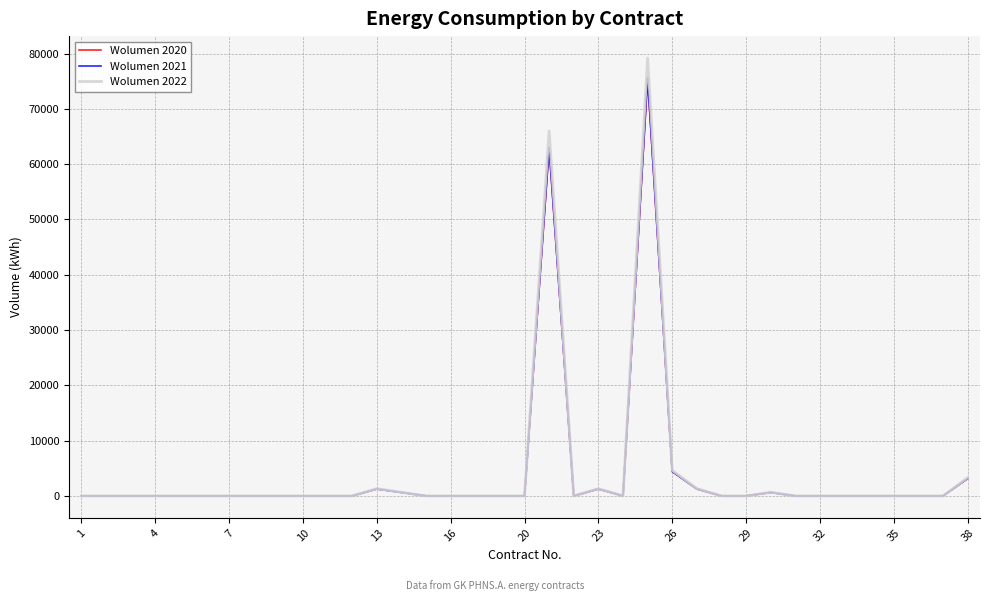

Is this an area chart (filled region under the line)?

No